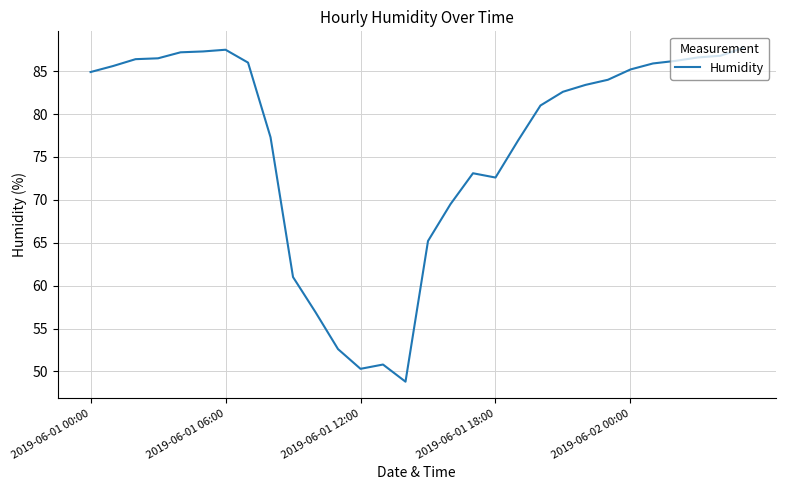

What is the minimum value shown in the chart?

48.8